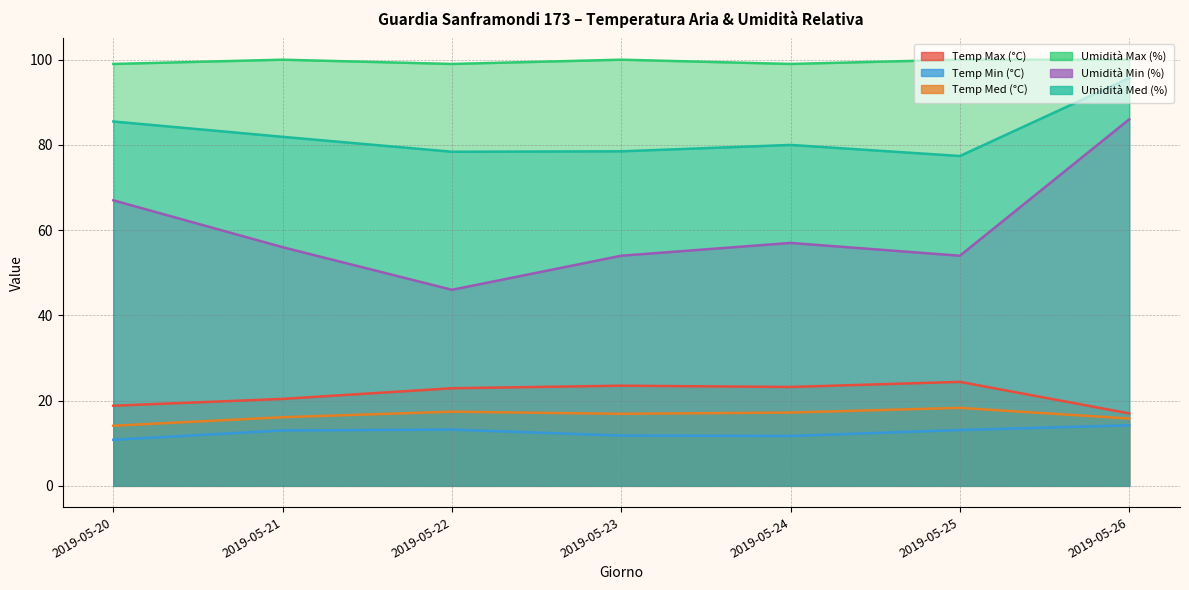

At which category is the sum across all series the highest?

2019-05-26